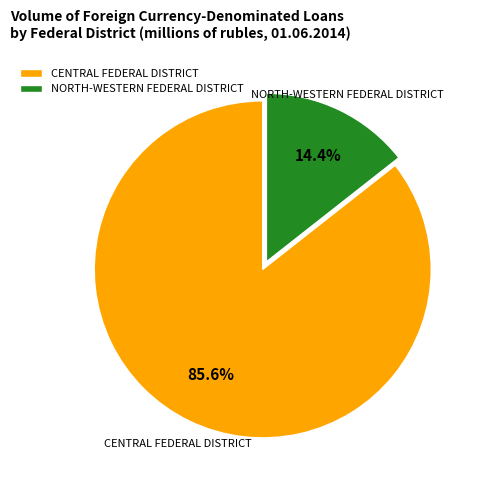

Which slice is the largest?

CENTRAL FEDERAL DISTRICT